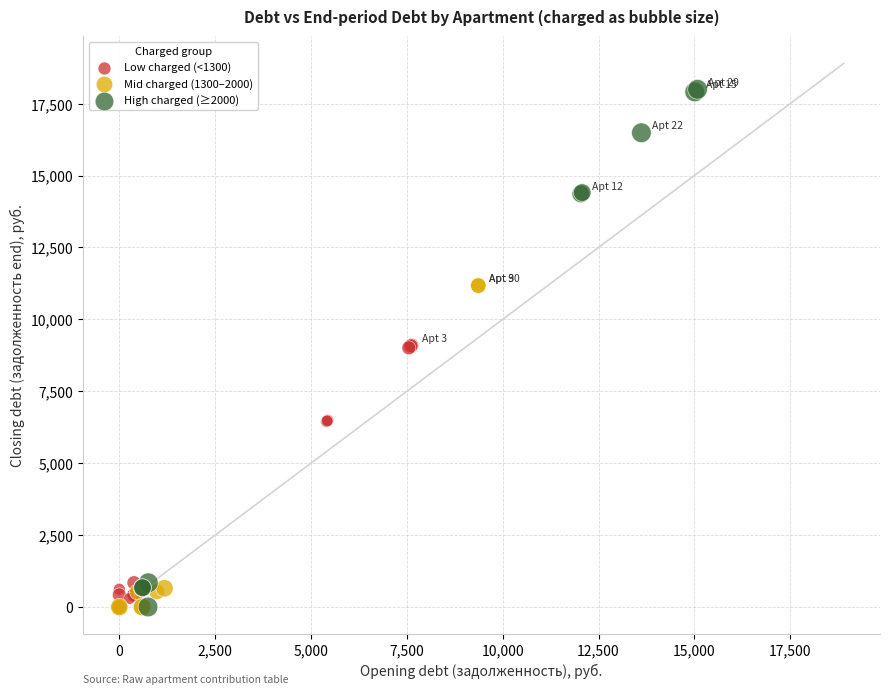

Which series reaches the maximum Y coordinate?

High charged (≥2000)